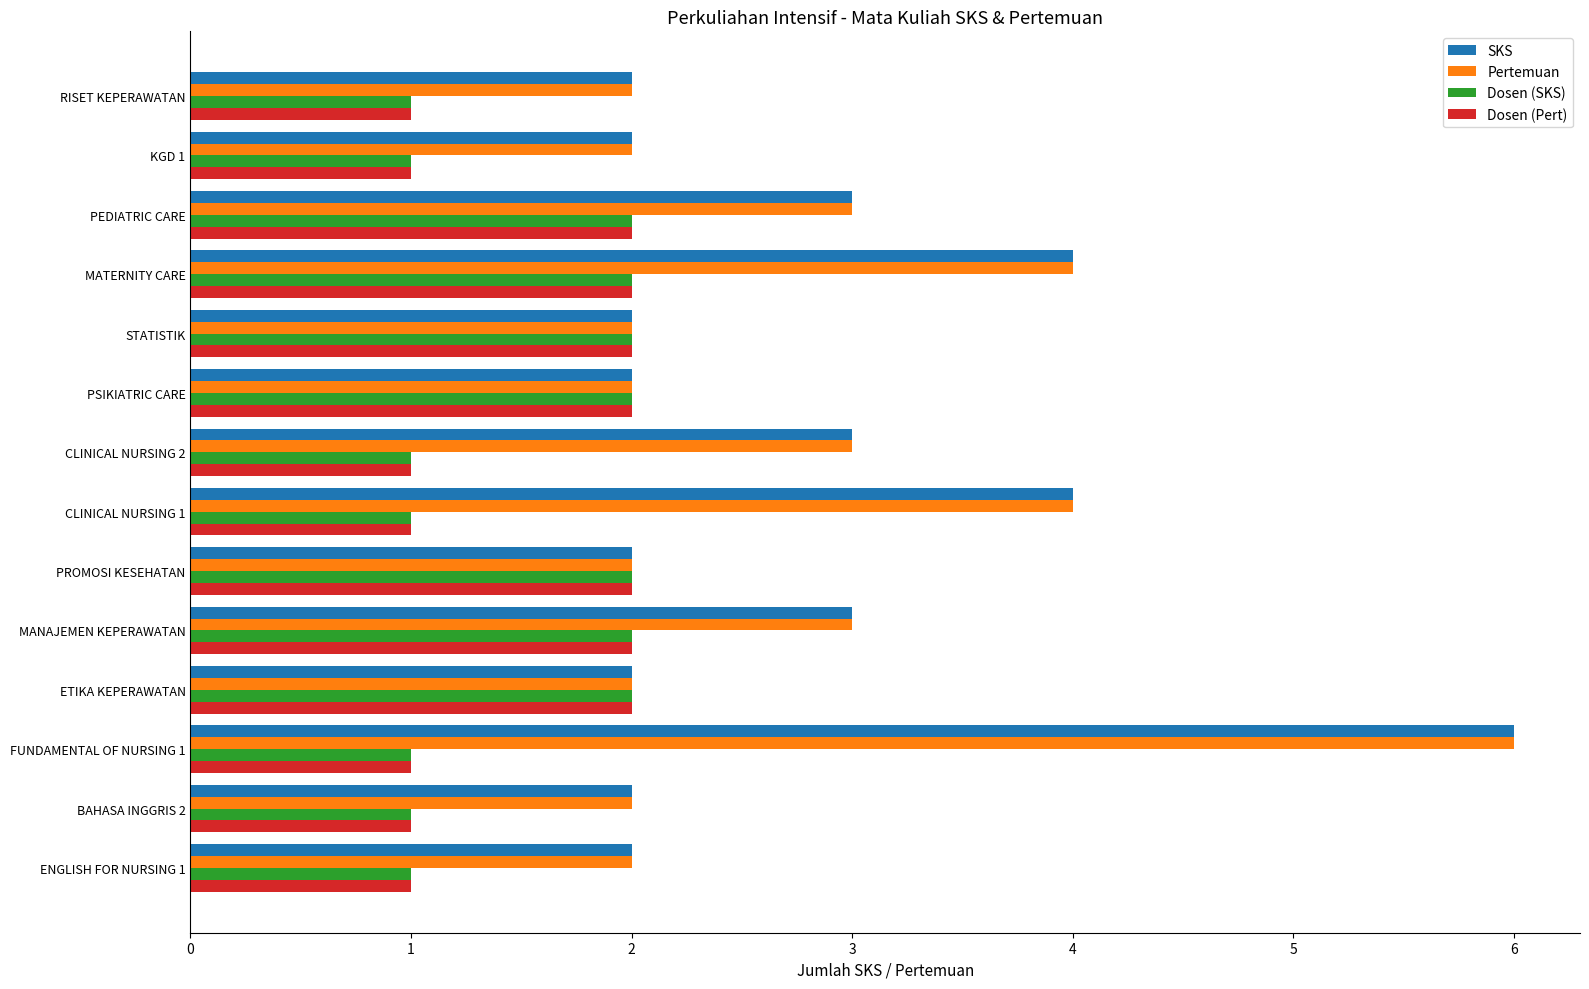

Is the value of Dosen (SKS) at ENGLISH FOR NURSING 1 greater than the value of Pertemuan at FUNDAMENTAL OF NURSING 1?

No